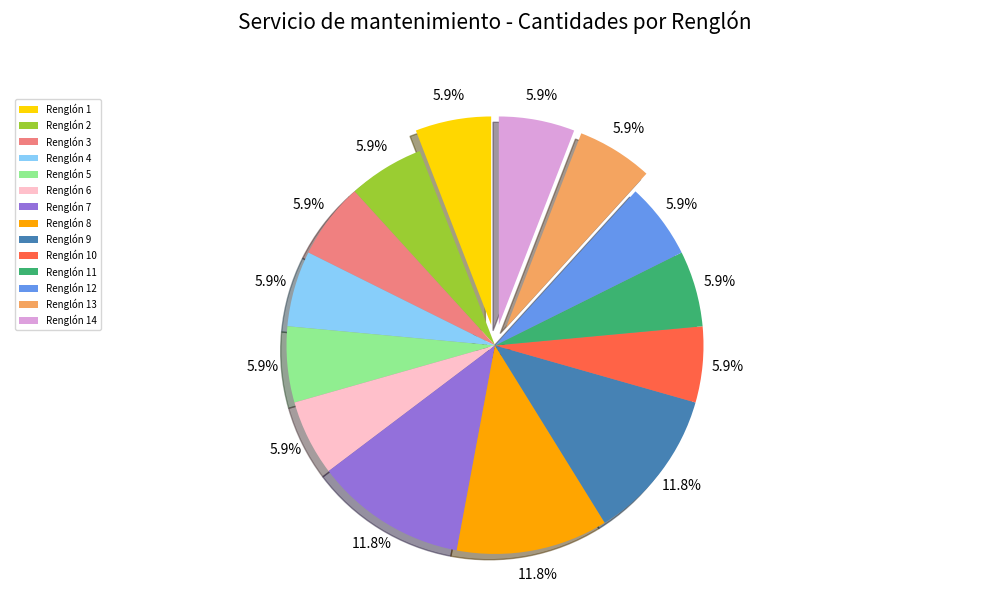

Is Renglón 14 the majority of the pie?

No